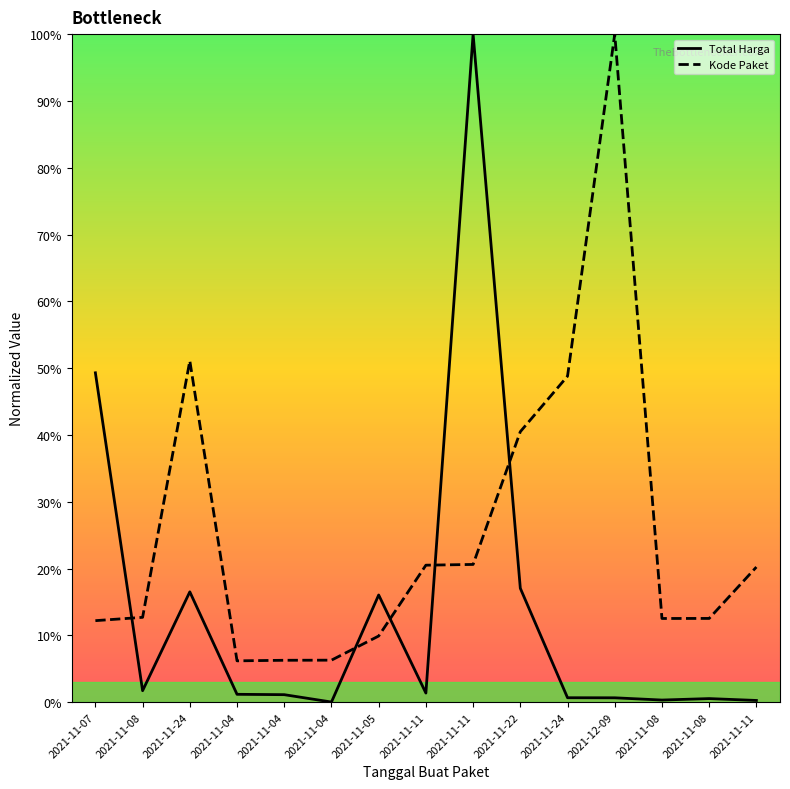

True or false: Kode Paket and Total Harga cross at least once.

True